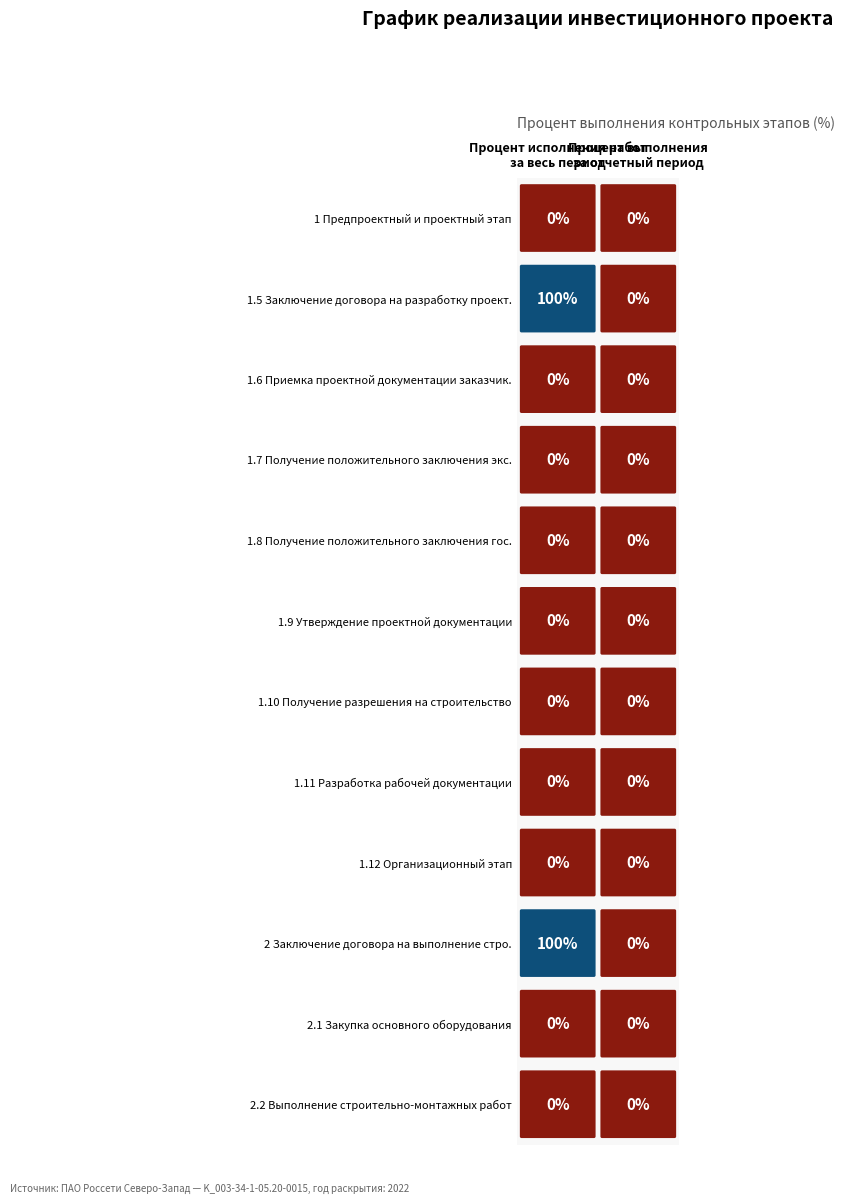

What is the highest value of the Процент исполнения работ
за весь период series?

100